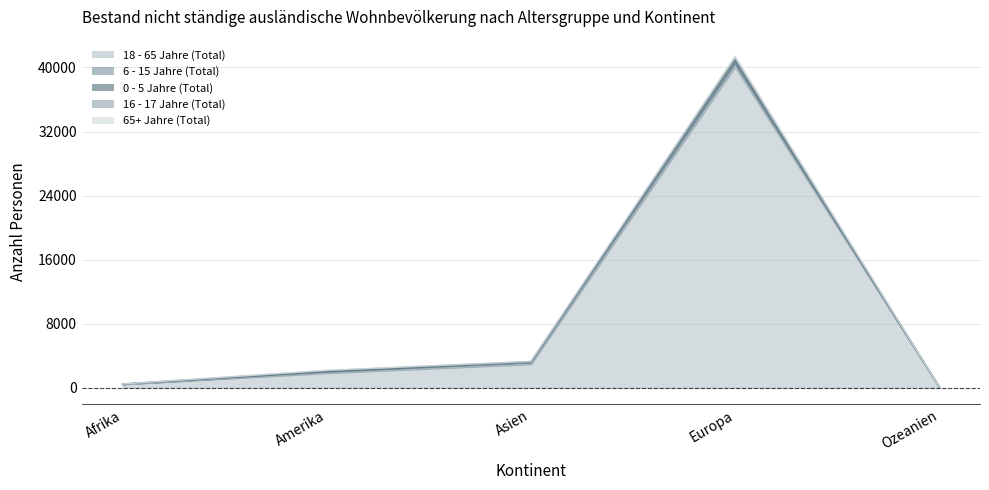

What position from the left is Ozeanien?

5